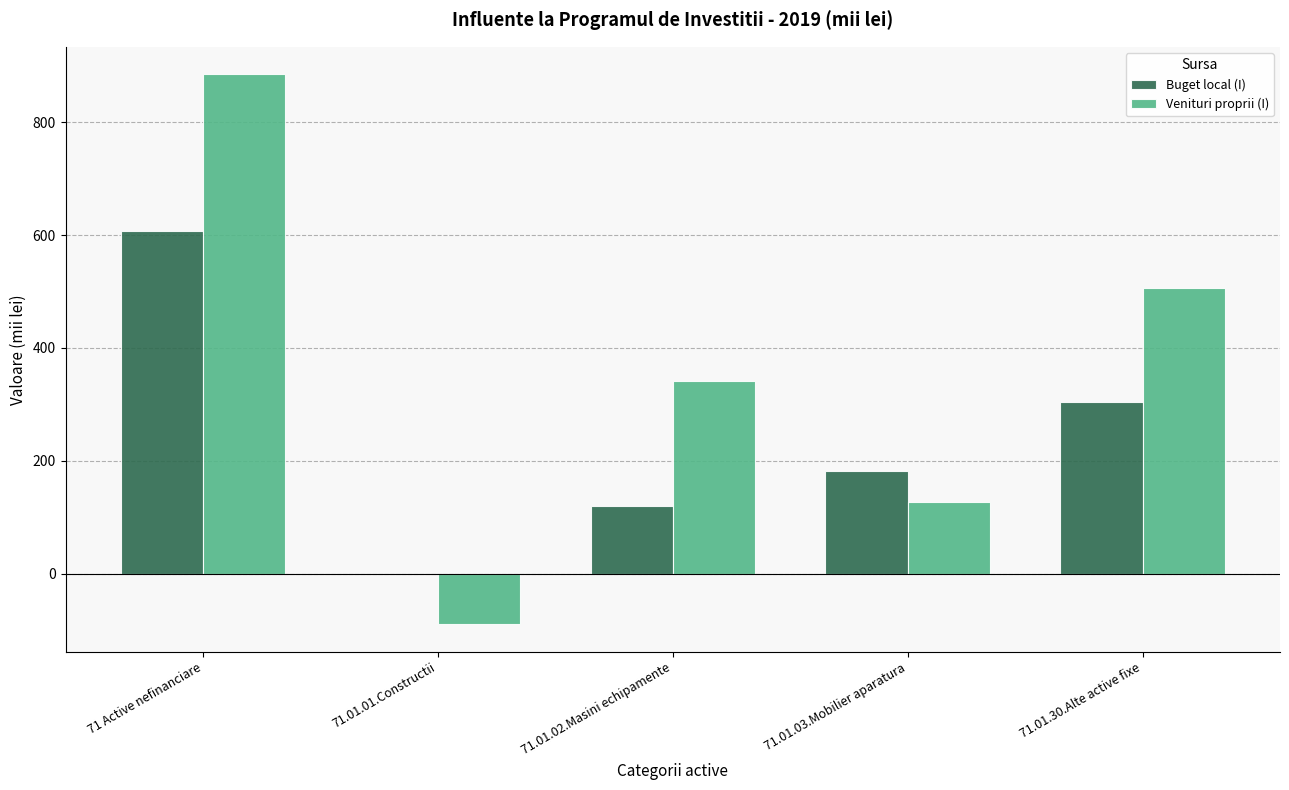

How many groups of bars are there?

5